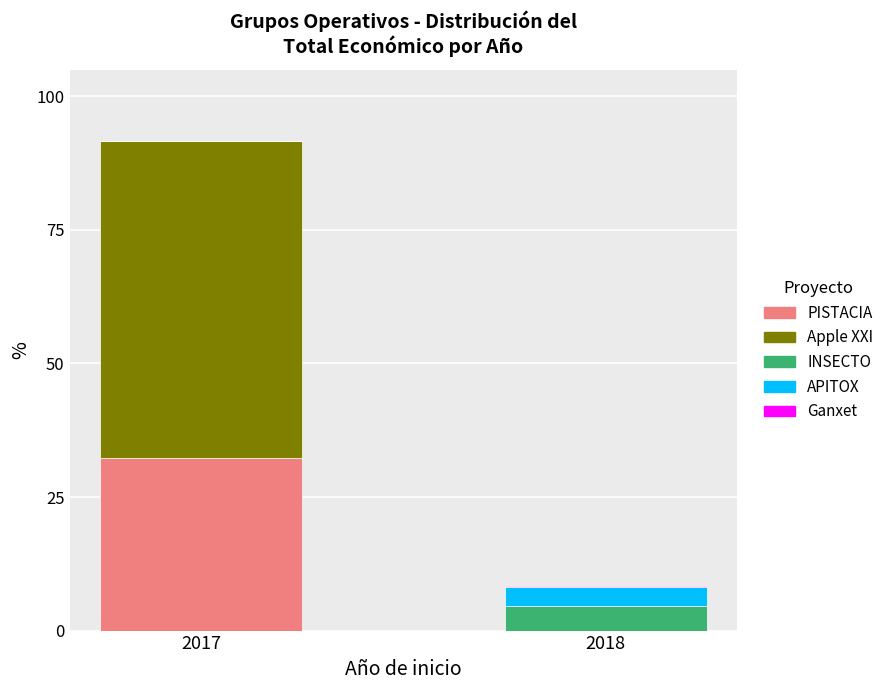

The value of PISTACIA at 2017 is 13.7. True or false?

False